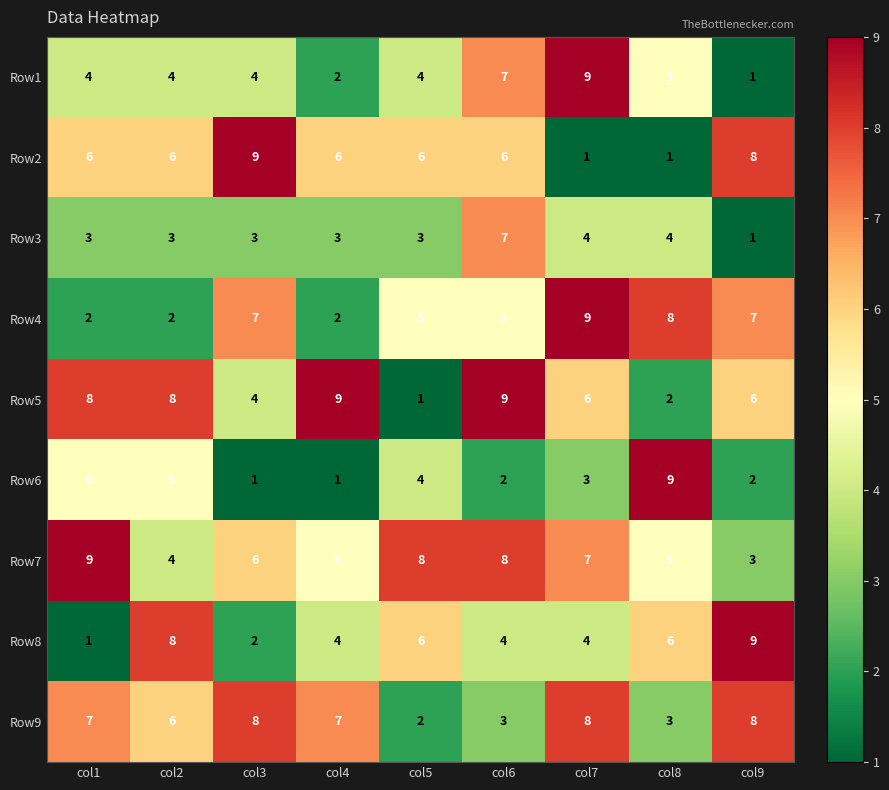

Is it true that Row1 equals 4 at col5?

True